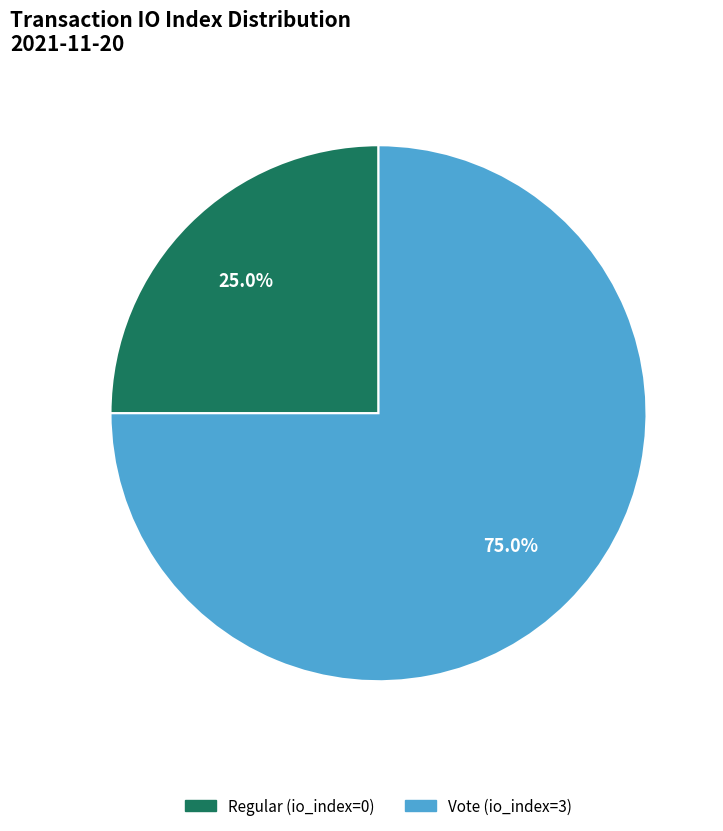

Rank the categories by value from lowest to highest.

Regular (io_index=0), Vote (io_index=3)